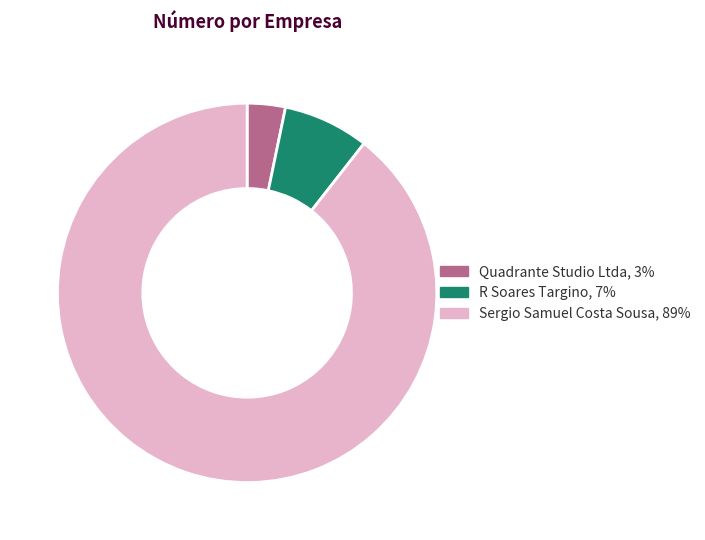

How many slices are in this pie chart?

3